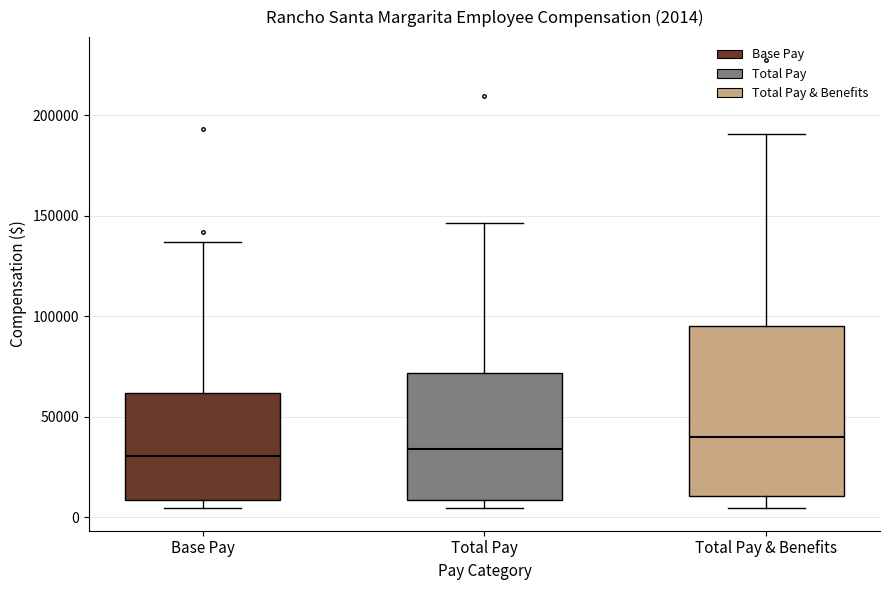

Comparing the boxes themselves (not the whiskers), which one is the tallest?

Total Pay & Benefits